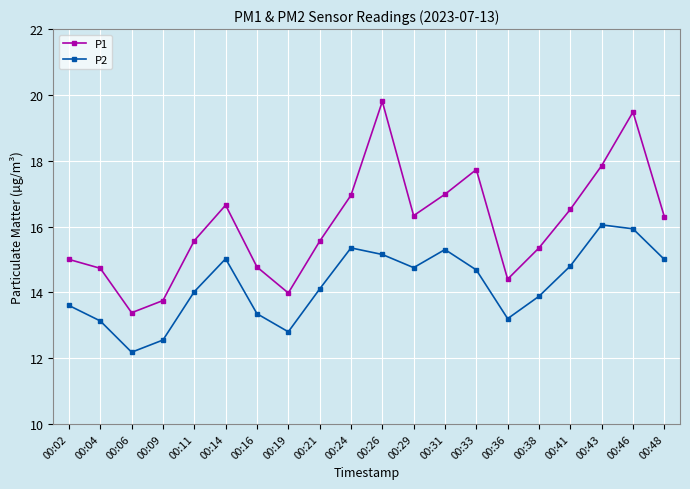

Does the chart have visible grid lines?

Yes